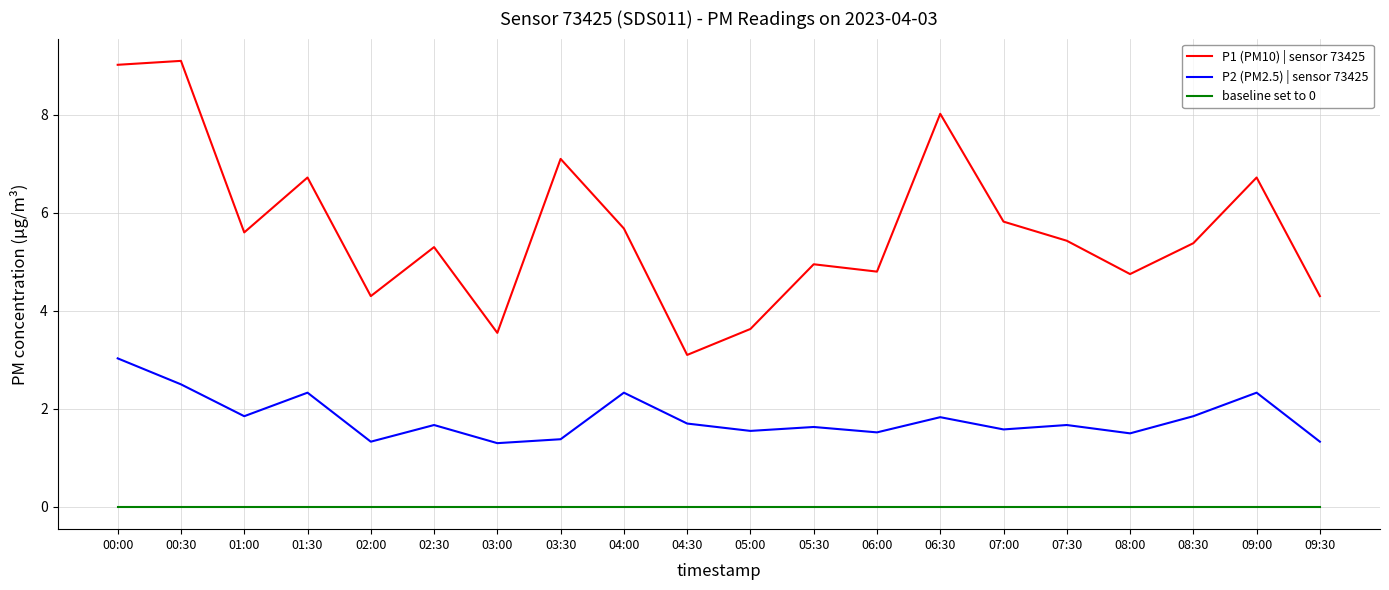

At 05:30, list the series in order from largest to smallest.

P1 (PM10) | sensor 73425, P2 (PM2.5) | sensor 73425, baseline set to 0